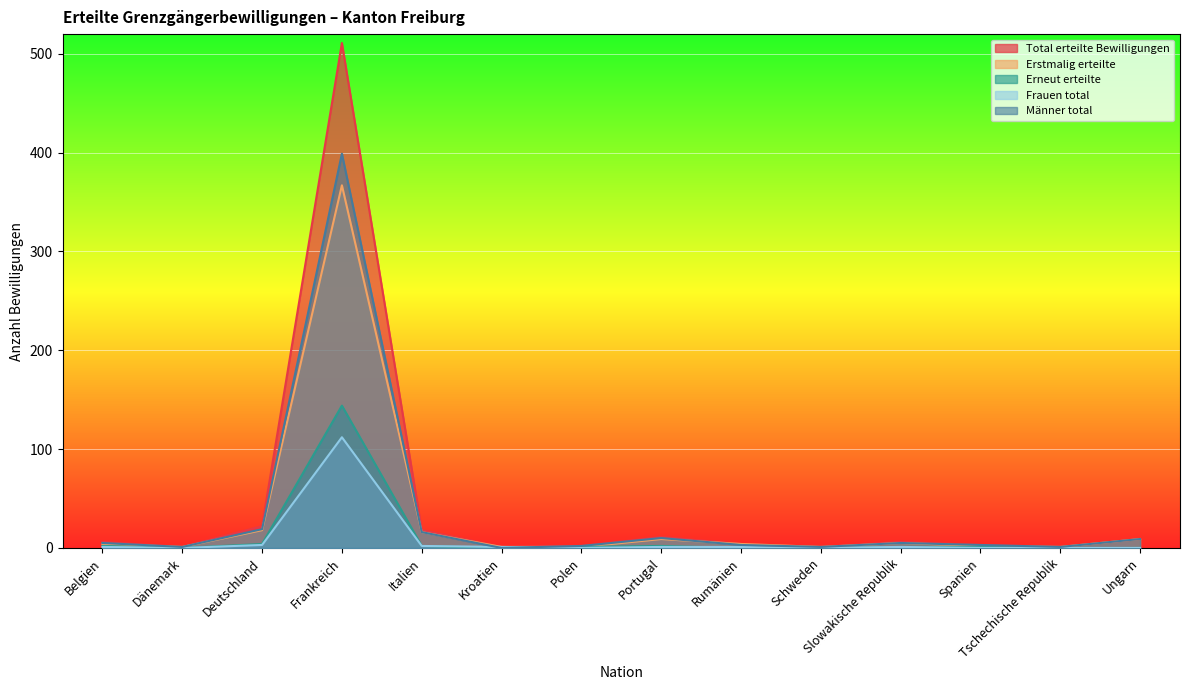

Does the chart display data point markers on the line(s)?

No